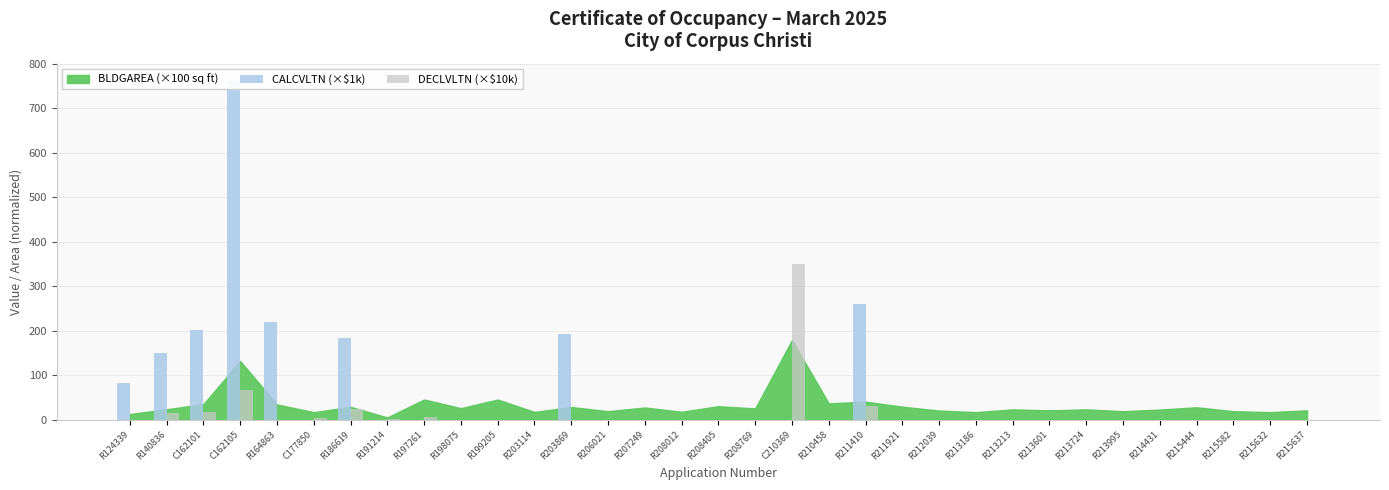

Reading left to right, list all the values displayed in this chart.

CALCVLTN (×$1k): 82.0	149.5	202.3	762.0	219.2	0.0	184.8	0.0	0.0	0.0	0.0	0.0	192.2	0.0	0.0	0.0	0.0	0.0	0.0	0.0	259.0	0.0	0.0	0.0	0.0	0.0	0.0	0.0	0.0	0.0	0.0	0.0	0.0
DECLVLTN (×$10k): 0.0	14.9	17.5	66.0	0.0	4.3	23.0	1.8	6.0	0.0	0.0	0.0	0.0	0.0	0.0	0.0	0.0	0.0	350.8	0.0	30.0	0.0	0.0	0.0	0.0	0.0	0.0	0.0	0.0	0.0	0.0	0.0	0.0